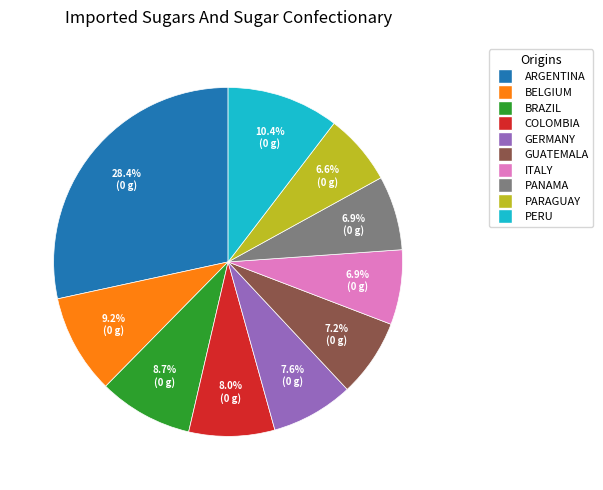

Count the number of slices in the pie.

10